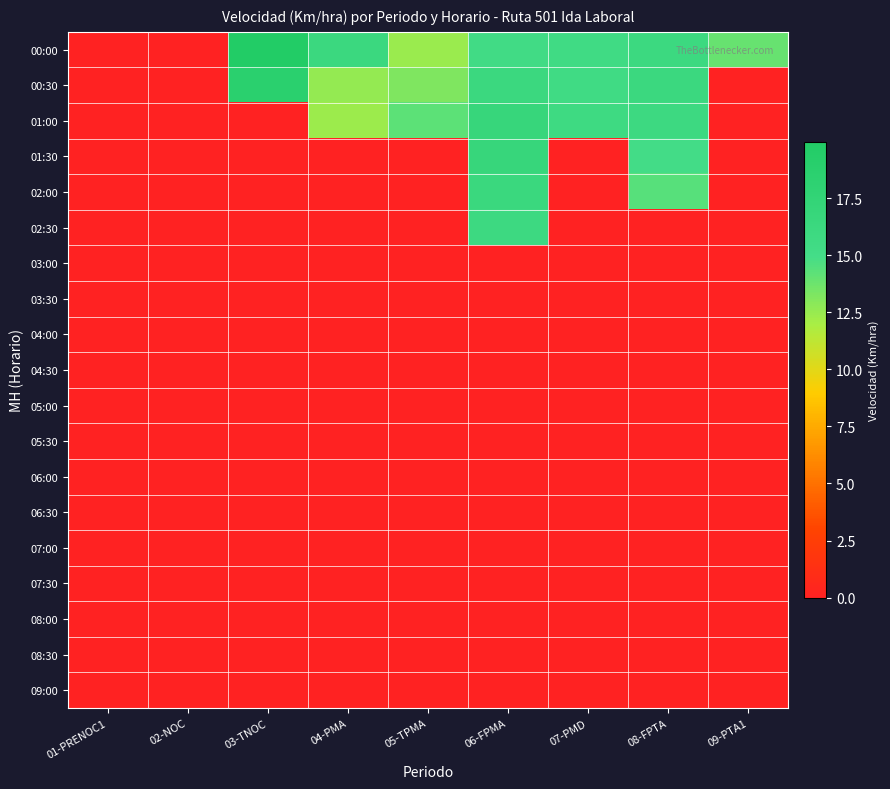

Reading right to left, extract all data points from this chart.

00:00: 09-PTA1=13.9	08-FPTA=16.0	07-PMD=15.5	06-FPMA=15.3	05-TPMA=12.4	04-PMA=16.2	03-TNOC=19.9	02-NOC=0.0	01-PRENOC1=0.0
00:30: 09-PTA1=0.0	08-FPTA=16.1	07-PMD=15.4	06-FPMA=16.3	05-TPMA=13.2	04-PMA=12.6	03-TNOC=18.8	02-NOC=0.0	01-PRENOC1=0.0
01:00: 09-PTA1=0.0	08-FPTA=15.8	07-PMD=15.7	06-FPMA=16.7	05-TPMA=14.2	04-PMA=12.3	03-TNOC=0.0	02-NOC=0.0	01-PRENOC1=0.0
01:30: 09-PTA1=0.0	08-FPTA=15.1	07-PMD=0.0	06-FPMA=16.7	05-TPMA=0.0	04-PMA=0.0	03-TNOC=0.0	02-NOC=0.0	01-PRENOC1=0.0
02:00: 09-PTA1=0.0	08-FPTA=14.4	07-PMD=0.0	06-FPMA=16.4	05-TPMA=0.0	04-PMA=0.0	03-TNOC=0.0	02-NOC=0.0	01-PRENOC1=0.0
02:30: 09-PTA1=0.0	08-FPTA=0.0	07-PMD=0.0	06-FPMA=15.9	05-TPMA=0.0	04-PMA=0.0	03-TNOC=0.0	02-NOC=0.0	01-PRENOC1=0.0
03:00: 09-PTA1=0.0	08-FPTA=0.0	07-PMD=0.0	06-FPMA=0.0	05-TPMA=0.0	04-PMA=0.0	03-TNOC=0.0	02-NOC=0.0	01-PRENOC1=0.0
03:30: 09-PTA1=0.0	08-FPTA=0.0	07-PMD=0.0	06-FPMA=0.0	05-TPMA=0.0	04-PMA=0.0	03-TNOC=0.0	02-NOC=0.0	01-PRENOC1=0.0
04:00: 09-PTA1=0.0	08-FPTA=0.0	07-PMD=0.0	06-FPMA=0.0	05-TPMA=0.0	04-PMA=0.0	03-TNOC=0.0	02-NOC=0.0	01-PRENOC1=0.0
04:30: 09-PTA1=0.0	08-FPTA=0.0	07-PMD=0.0	06-FPMA=0.0	05-TPMA=0.0	04-PMA=0.0	03-TNOC=0.0	02-NOC=0.0	01-PRENOC1=0.0
05:00: 09-PTA1=0.0	08-FPTA=0.0	07-PMD=0.0	06-FPMA=0.0	05-TPMA=0.0	04-PMA=0.0	03-TNOC=0.0	02-NOC=0.0	01-PRENOC1=0.0
05:30: 09-PTA1=0.0	08-FPTA=0.0	07-PMD=0.0	06-FPMA=0.0	05-TPMA=0.0	04-PMA=0.0	03-TNOC=0.0	02-NOC=0.0	01-PRENOC1=0.0
06:00: 09-PTA1=0.0	08-FPTA=0.0	07-PMD=0.0	06-FPMA=0.0	05-TPMA=0.0	04-PMA=0.0	03-TNOC=0.0	02-NOC=0.0	01-PRENOC1=0.0
06:30: 09-PTA1=0.0	08-FPTA=0.0	07-PMD=0.0	06-FPMA=0.0	05-TPMA=0.0	04-PMA=0.0	03-TNOC=0.0	02-NOC=0.0	01-PRENOC1=0.0
07:00: 09-PTA1=0.0	08-FPTA=0.0	07-PMD=0.0	06-FPMA=0.0	05-TPMA=0.0	04-PMA=0.0	03-TNOC=0.0	02-NOC=0.0	01-PRENOC1=0.0
07:30: 09-PTA1=0.0	08-FPTA=0.0	07-PMD=0.0	06-FPMA=0.0	05-TPMA=0.0	04-PMA=0.0	03-TNOC=0.0	02-NOC=0.0	01-PRENOC1=0.0
08:00: 09-PTA1=0.0	08-FPTA=0.0	07-PMD=0.0	06-FPMA=0.0	05-TPMA=0.0	04-PMA=0.0	03-TNOC=0.0	02-NOC=0.0	01-PRENOC1=0.0
08:30: 09-PTA1=0.0	08-FPTA=0.0	07-PMD=0.0	06-FPMA=0.0	05-TPMA=0.0	04-PMA=0.0	03-TNOC=0.0	02-NOC=0.0	01-PRENOC1=0.0
09:00: 09-PTA1=0.0	08-FPTA=0.0	07-PMD=0.0	06-FPMA=0.0	05-TPMA=0.0	04-PMA=0.0	03-TNOC=0.0	02-NOC=0.0	01-PRENOC1=0.0